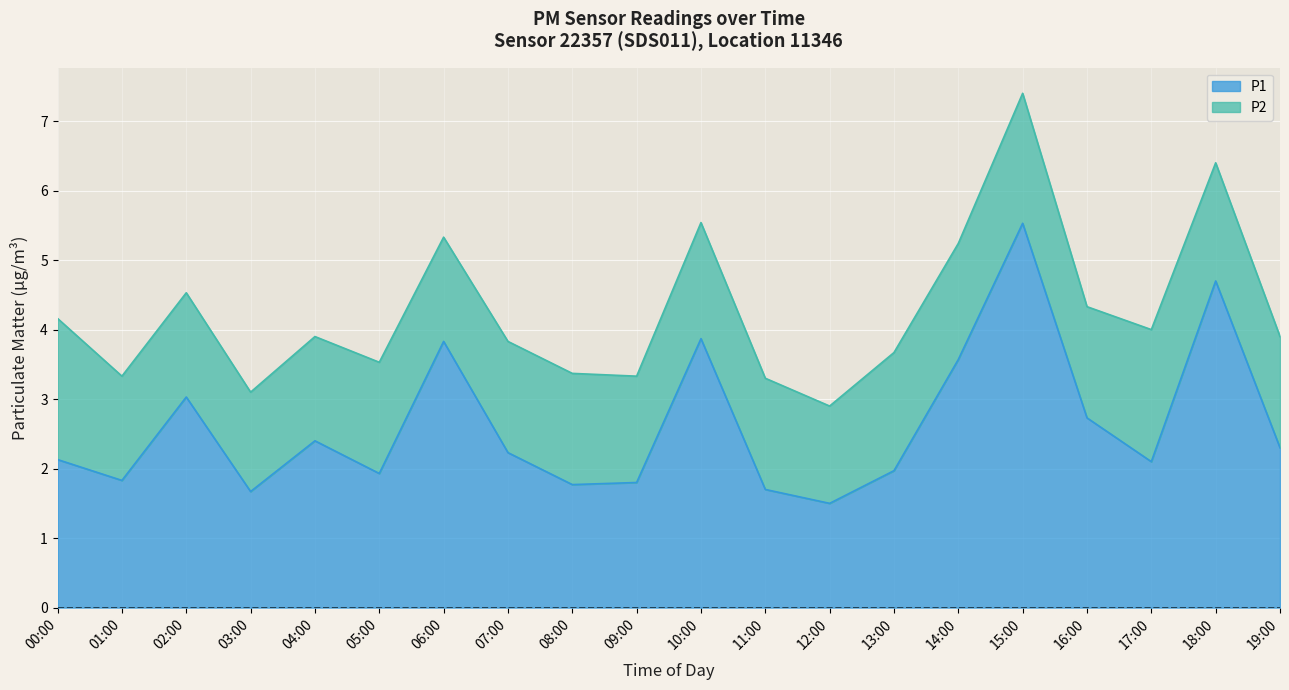

What is the difference between the second highest and minimum values?

3.2